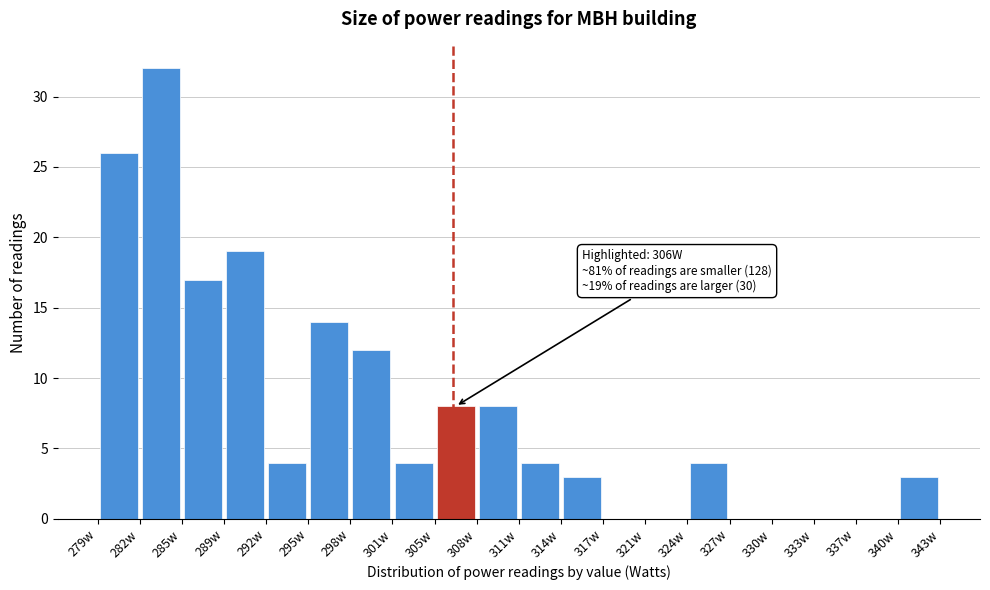

Over which range of the x-axis is the bar tallest?

282.2 to 285.4